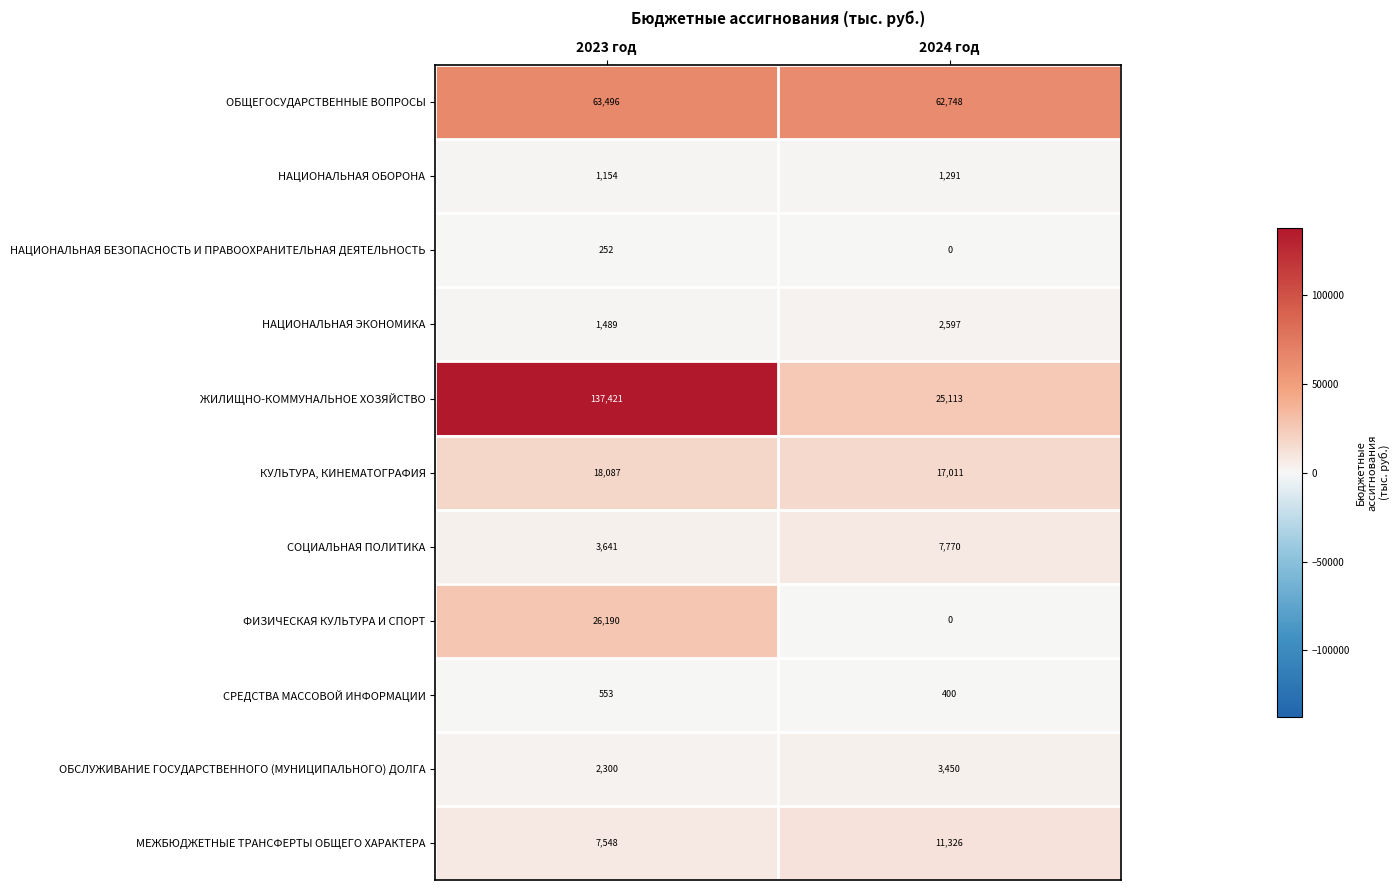

Reading left to right, transcribe all the data shown in this chart.

ОБЩЕГОСУДАРСТВЕННЫЕ ВОПРОСЫ: 2023 год=63496	2024 год=62748
НАЦИОНАЛЬНАЯ ОБОРОНА: 2023 год=1154	2024 год=1291
НАЦИОНАЛЬНАЯ БЕЗОПАСНОСТЬ И ПРАВООХРАНИТЕЛЬНАЯ ДЕЯТЕЛЬНОСТЬ: 2023 год=252	2024 год=0
НАЦИОНАЛЬНАЯ ЭКОНОМИКА: 2023 год=1489	2024 год=2597
ЖИЛИЩНО-КОММУНАЛЬНОЕ ХОЗЯЙСТВО: 2023 год=137421	2024 год=25113
КУЛЬТУРА, КИНЕМАТОГРАФИЯ: 2023 год=18087	2024 год=17011
СОЦИАЛЬНАЯ ПОЛИТИКА: 2023 год=3641	2024 год=7770
ФИЗИЧЕСКАЯ КУЛЬТУРА И СПОРТ: 2023 год=26190	2024 год=0
СРЕДСТВА МАССОВОЙ ИНФОРМАЦИИ: 2023 год=553	2024 год=400
ОБСЛУЖИВАНИЕ ГОСУДАРСТВЕННОГО (МУНИЦИПАЛЬНОГО) ДОЛГА: 2023 год=2300	2024 год=3450
МЕЖБЮДЖЕТНЫЕ ТРАНСФЕРТЫ ОБЩЕГО ХАРАКТЕРА: 2023 год=7548	2024 год=11326